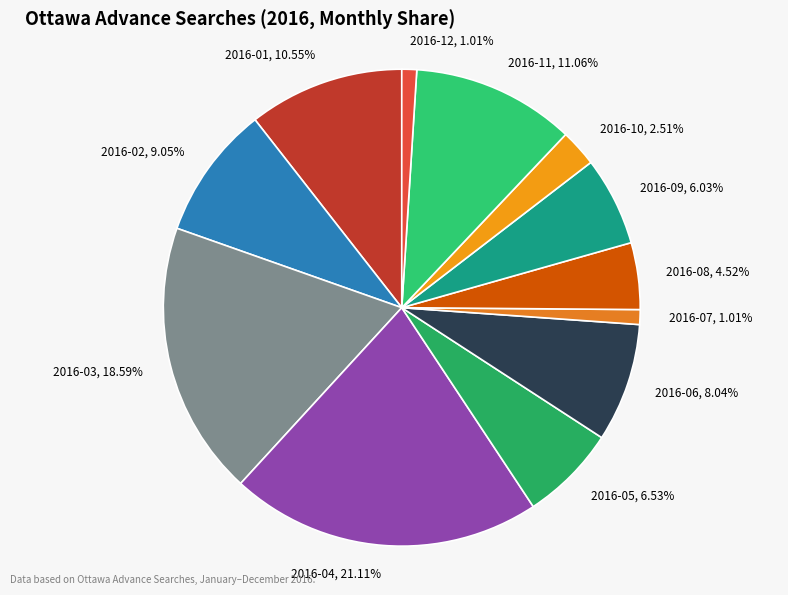

Which has a higher value, 2016-06 or 2016-08?

2016-06